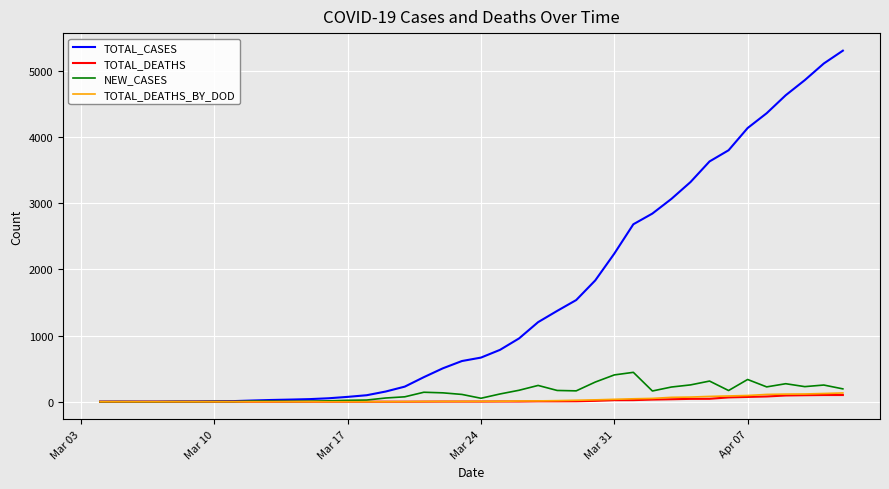

What is the highest value of the NEW_CASES series?

444